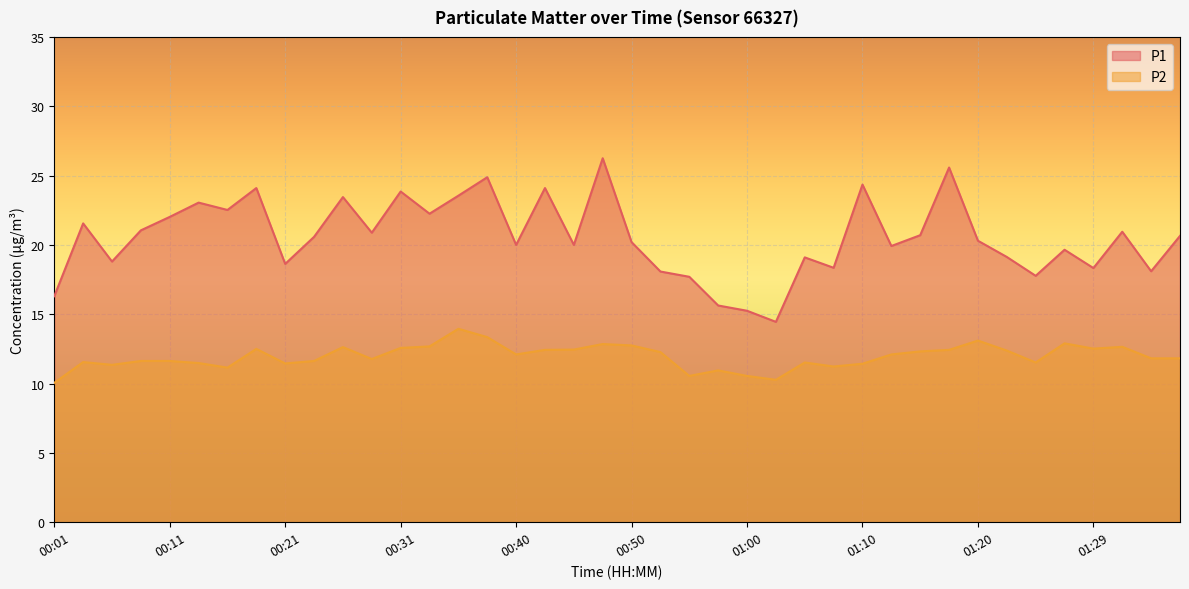

True or false: P2 and P1 cross at least once.

False